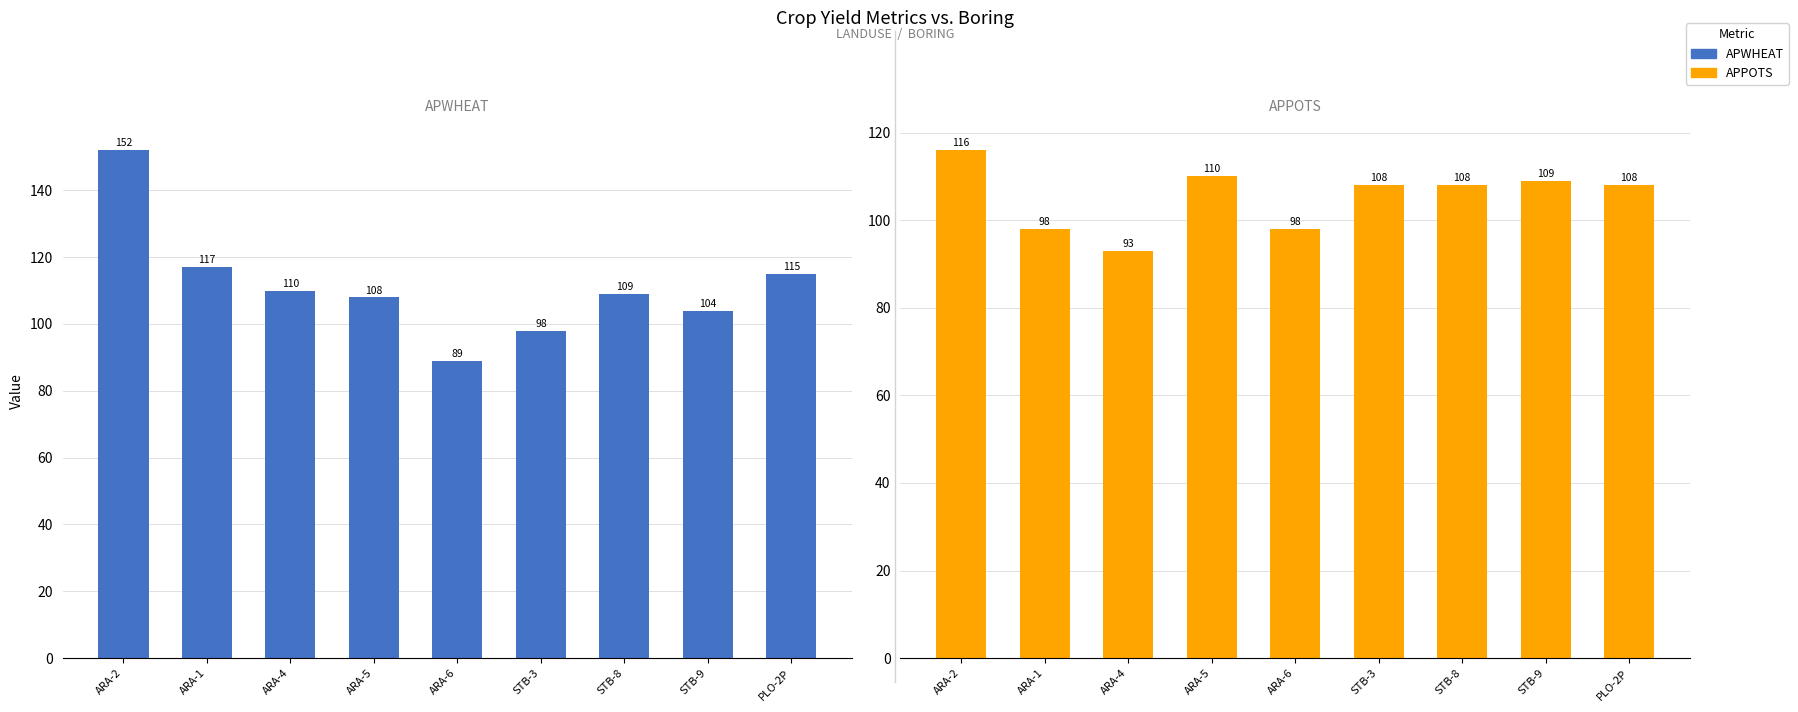

What is the difference between the maximum and minimum values in the APPOTS series?

23